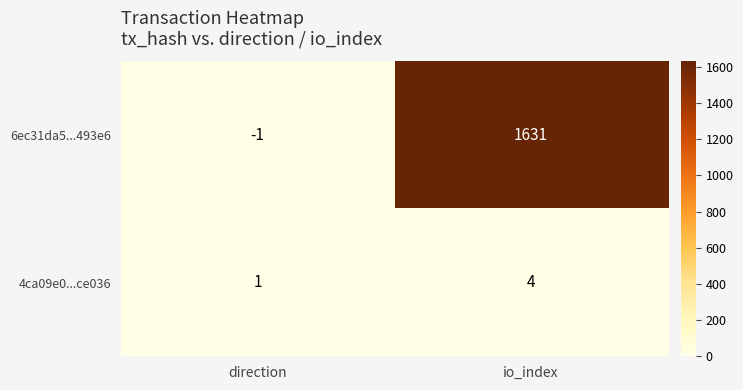

Reading left to right, list all the values displayed in this chart.

6ec31da5...493e6: -1	1631
4ca09e0...ce036: 1	4